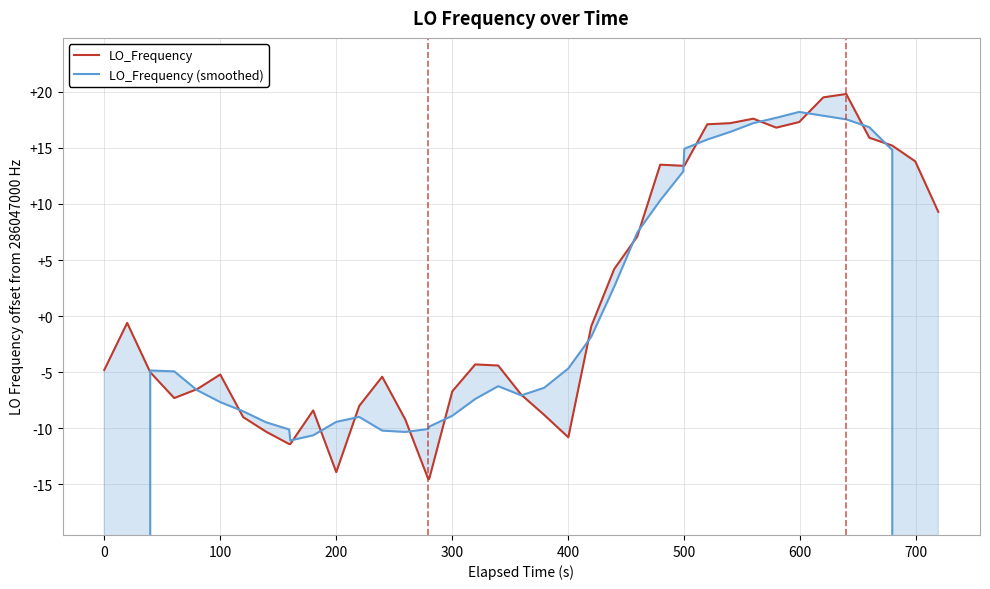

Which series has the largest total across all categories?

LO_Frequency